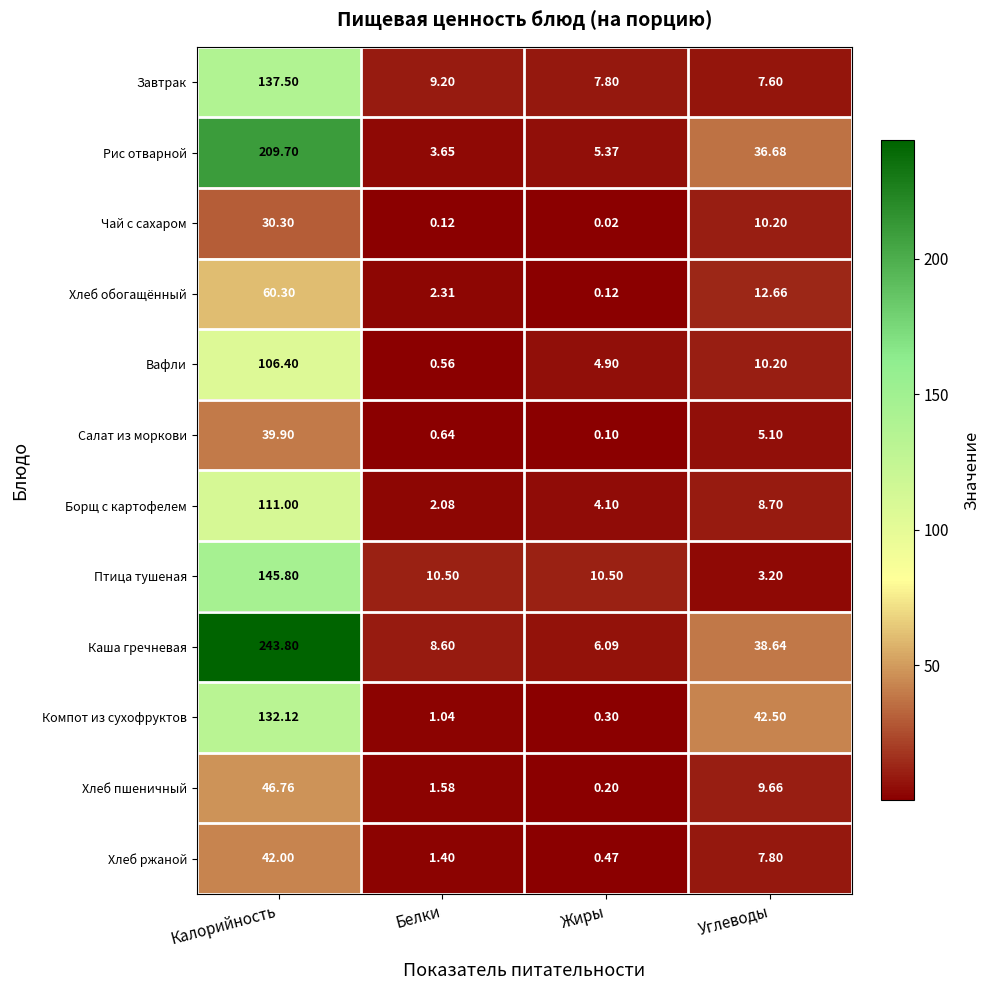

Which series has the widest spread of values?

Каша гречневая